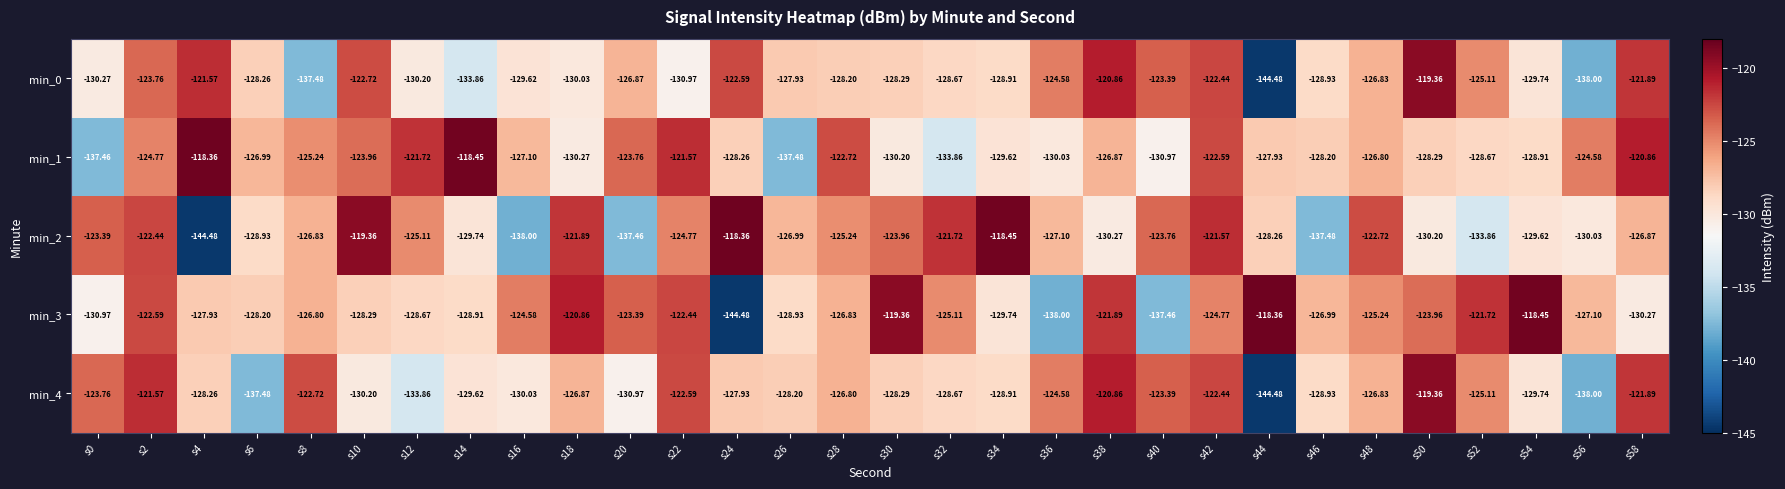

Is the value of min_0 at s18 greater than the value of min_2 at s16?

Yes